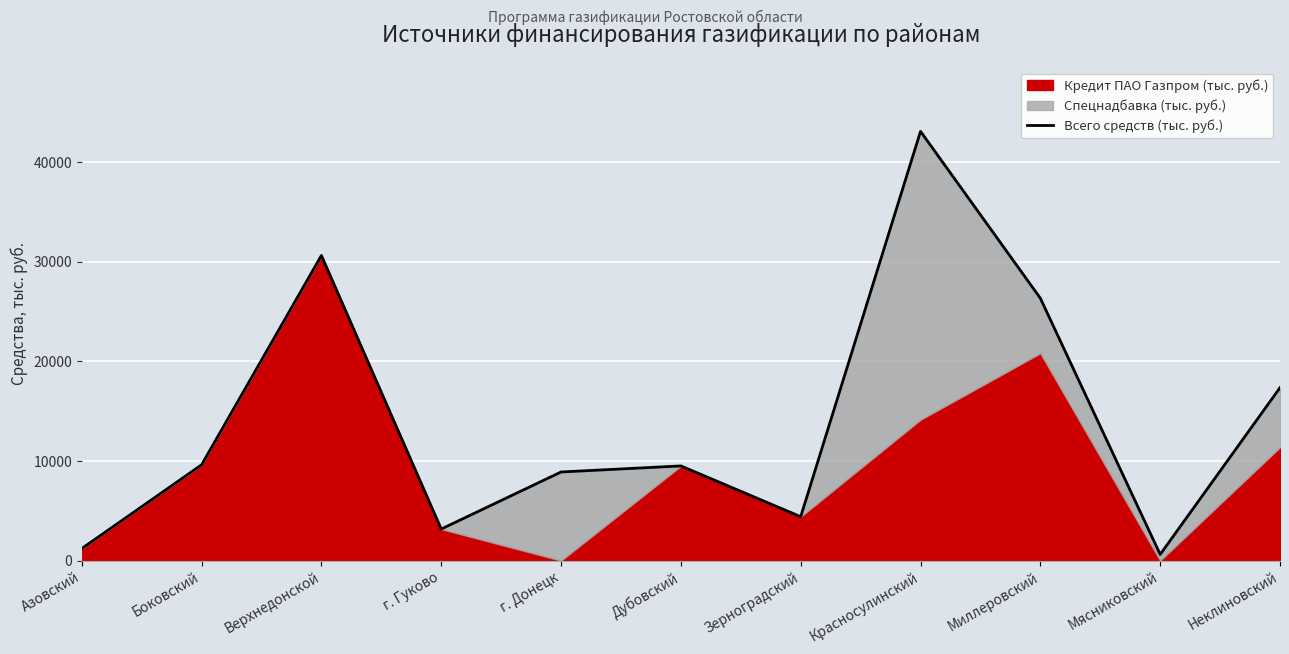

What is the value of the 3rd point from the left?

30615.9